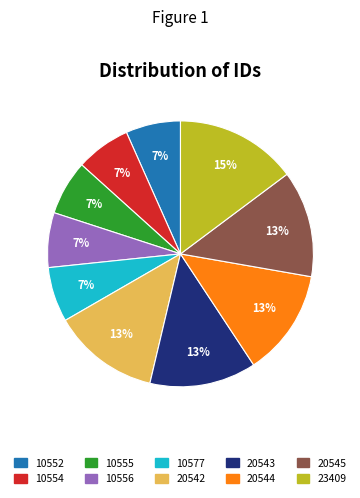

Count the number of slices in the pie.

10